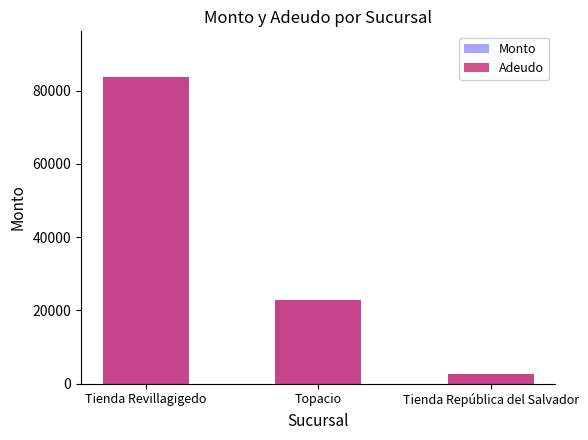

What is the sum of the Adeudo values at Tienda Revillagigedo and Topacio?

106495